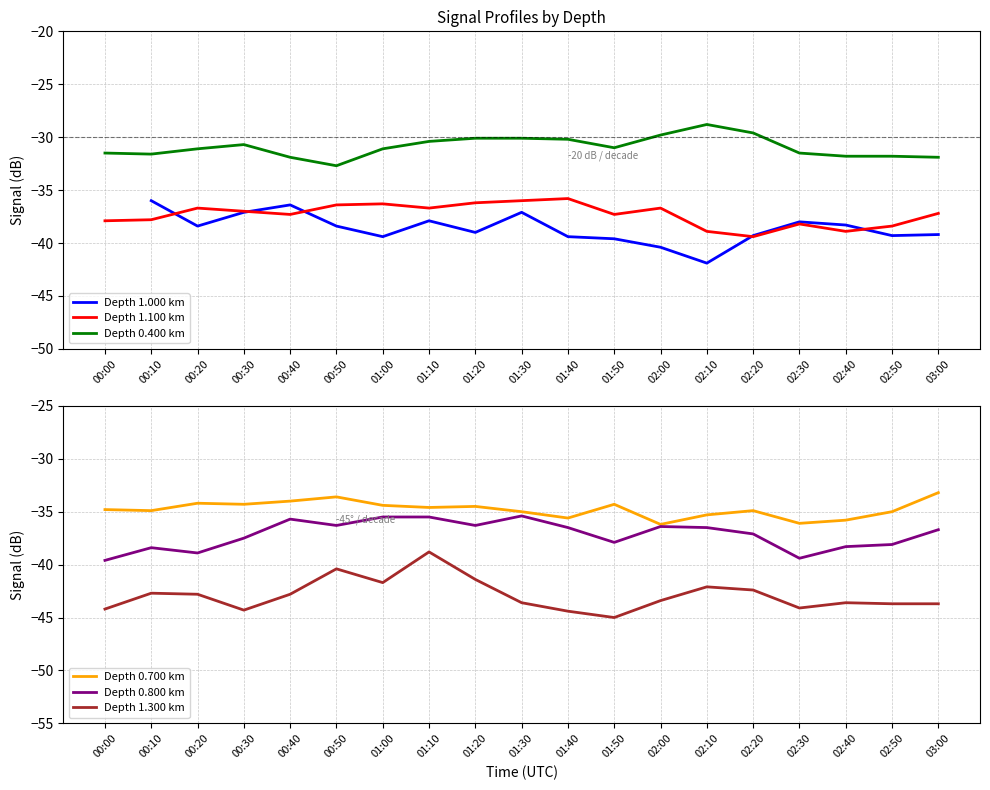

At which label does Depth 1.000 km first exceed -39?

00:10